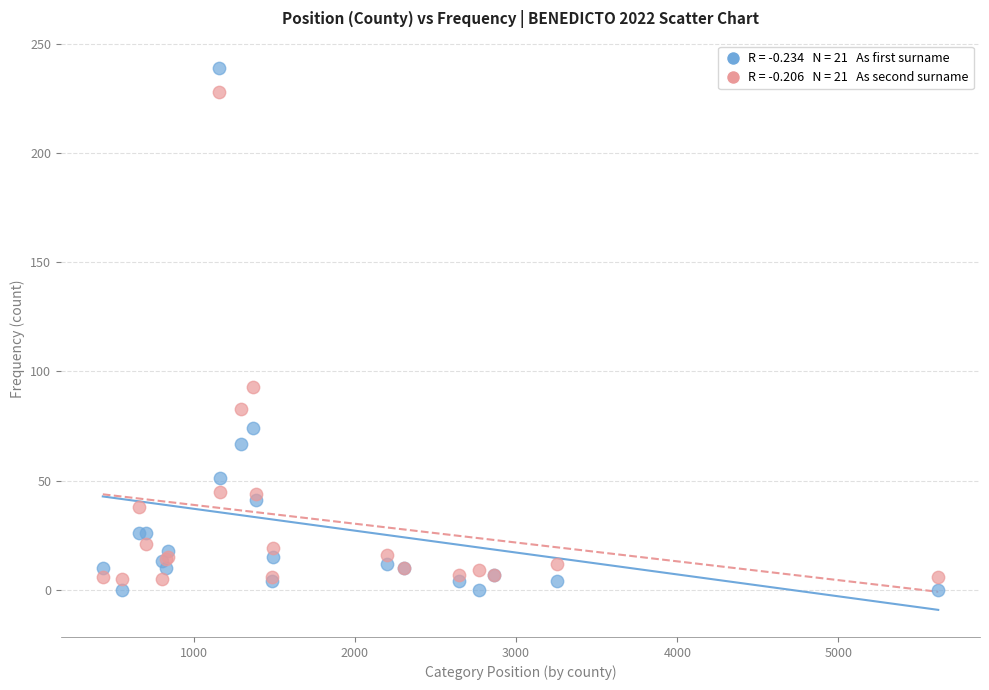

Across all series, what Y value is closest to 119?

93